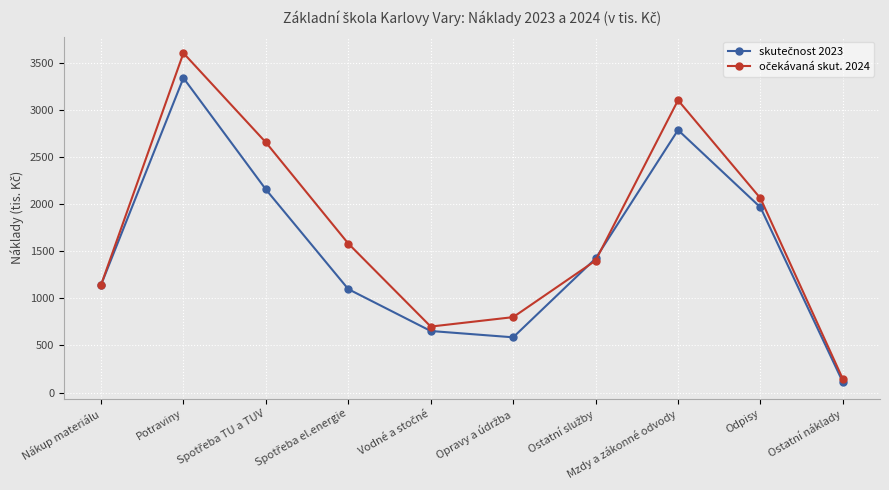

What is the label of the 2nd point from the left?

Potraviny